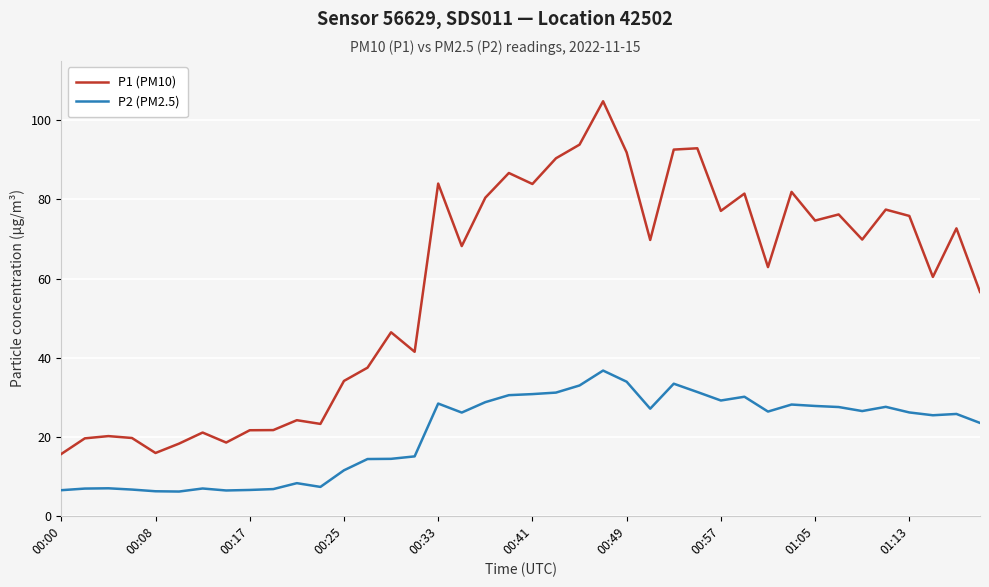

True or false: P1 (PM10) and P2 (PM2.5) cross at least once.

False